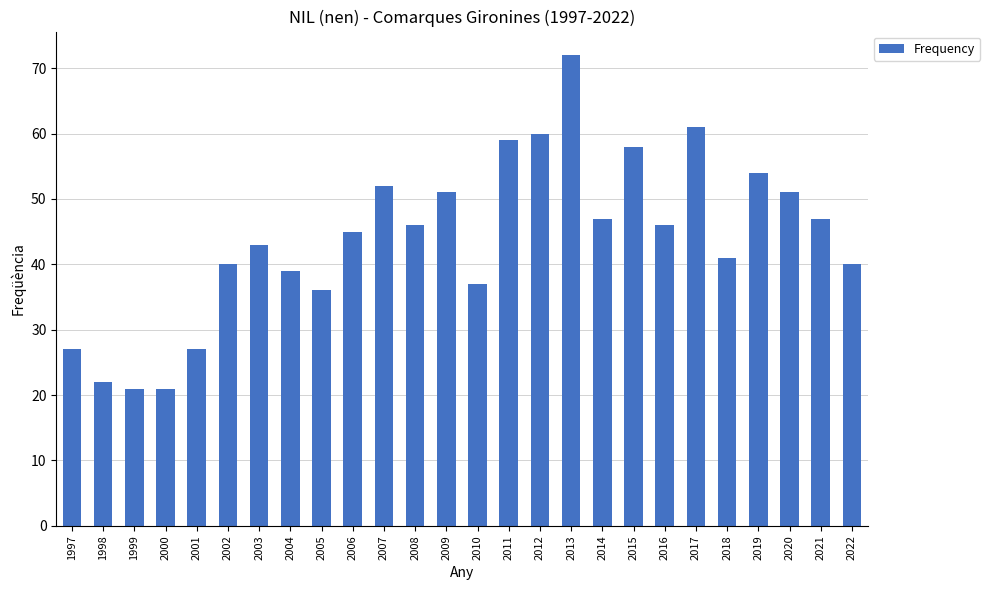

What is the smallest value displayed?

21